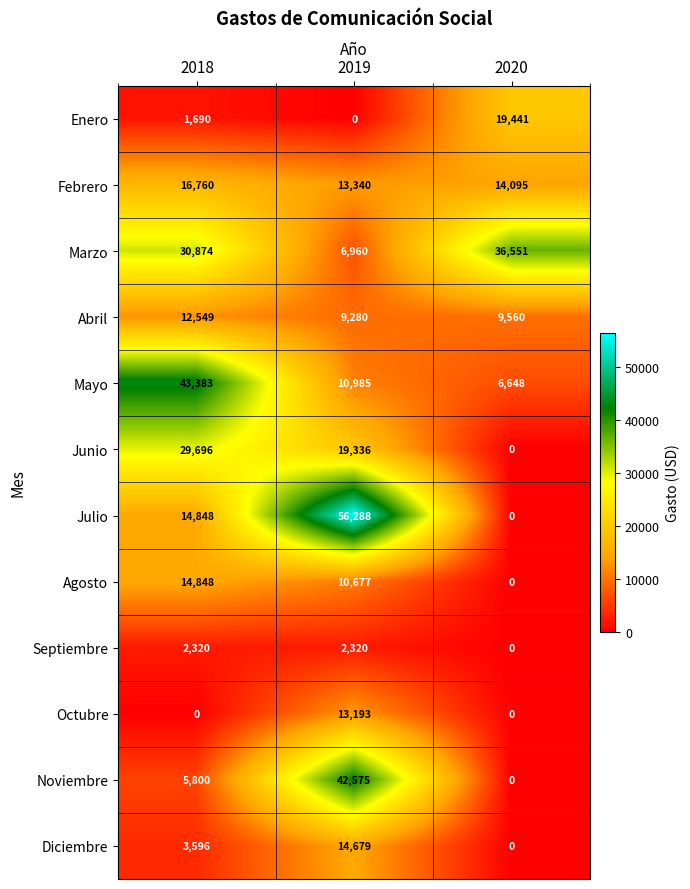

What is the total value across all series at 2020?

86295